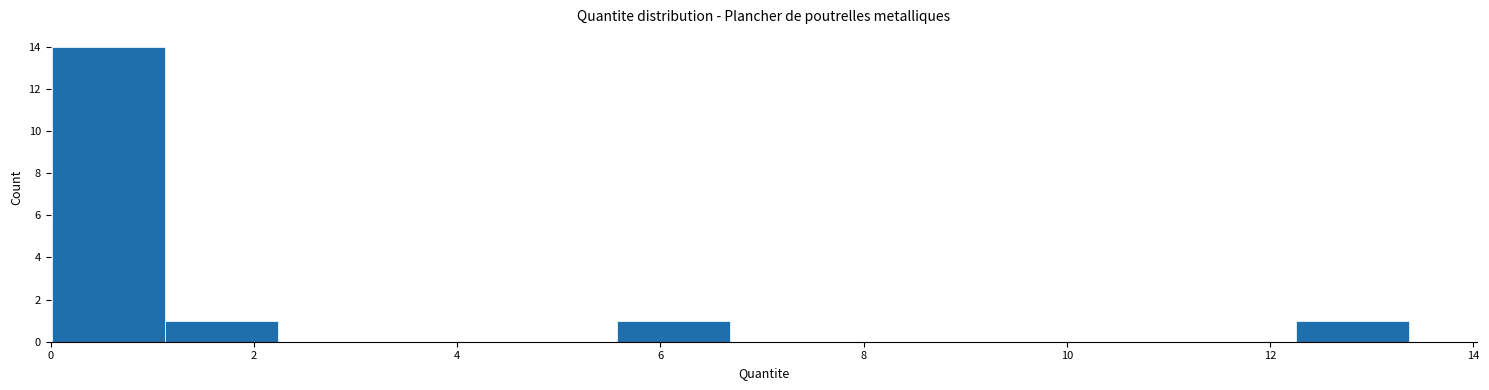

Reading left to right, list every bar in this chart as the range it spans on the x-axis followed by its height. Neither the bar edges nor the heights are printed on the chart, so give them approximately, as read against the axes.

0.0 to 1.2: 14
1.2 to 2.2: 1
2.2 to 3.4: 0
3.4 to 4.4: 0
4.4 to 5.6: 0
5.6 to 6.6: 1
6.6 to 7.8: 0
7.8 to 9.0: 0
9.0 to 10.0: 0
10.0 to 11.2: 0
11.2 to 12.2: 0
12.2 to 13.4: 1